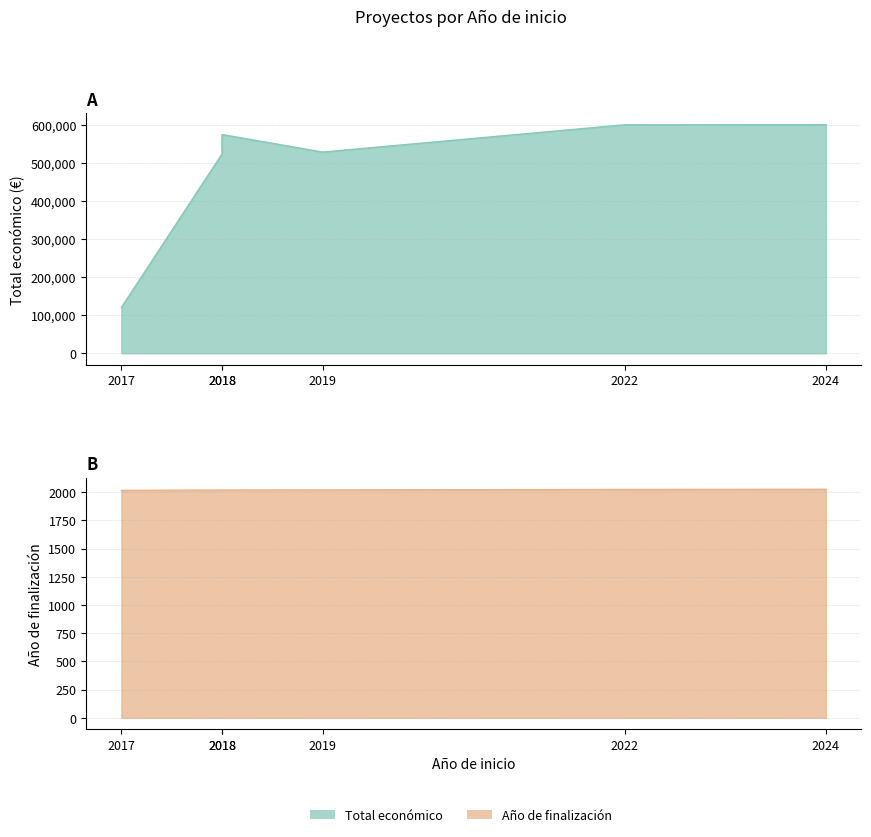

Where does the Total económico series first go above 574000?

2022